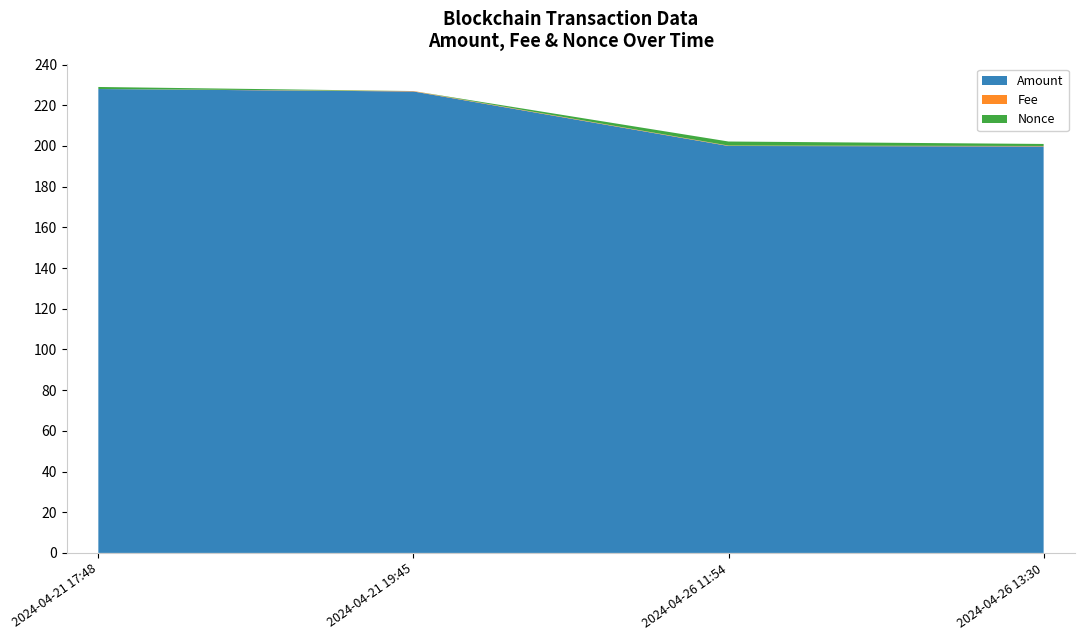

What is the highest value of the Amount series?

228.0